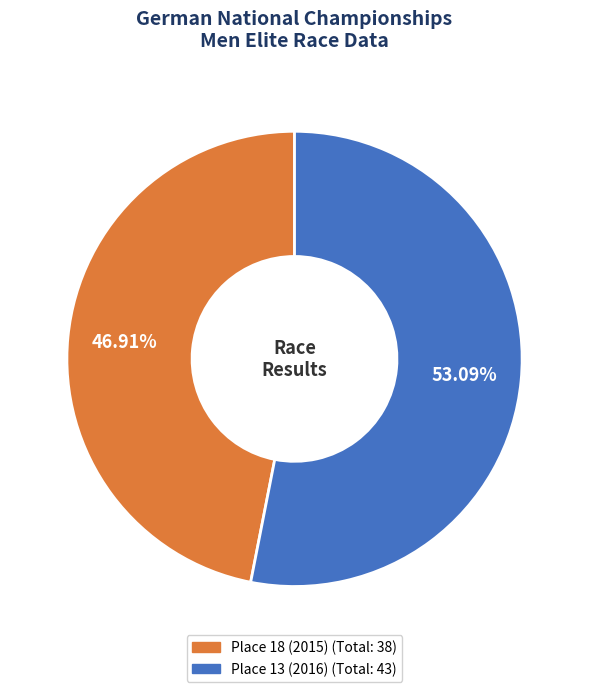

What is the total percentage of Place 13 (2016) and Place 18 (2015)?

100.0%